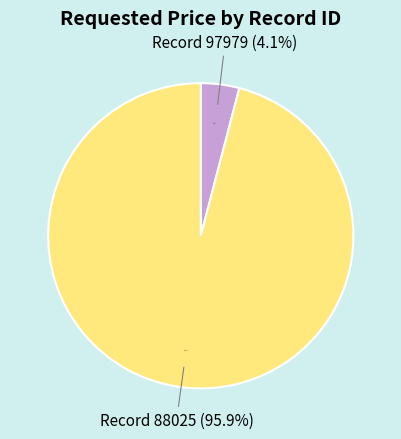

Count the number of slices in the pie.

2